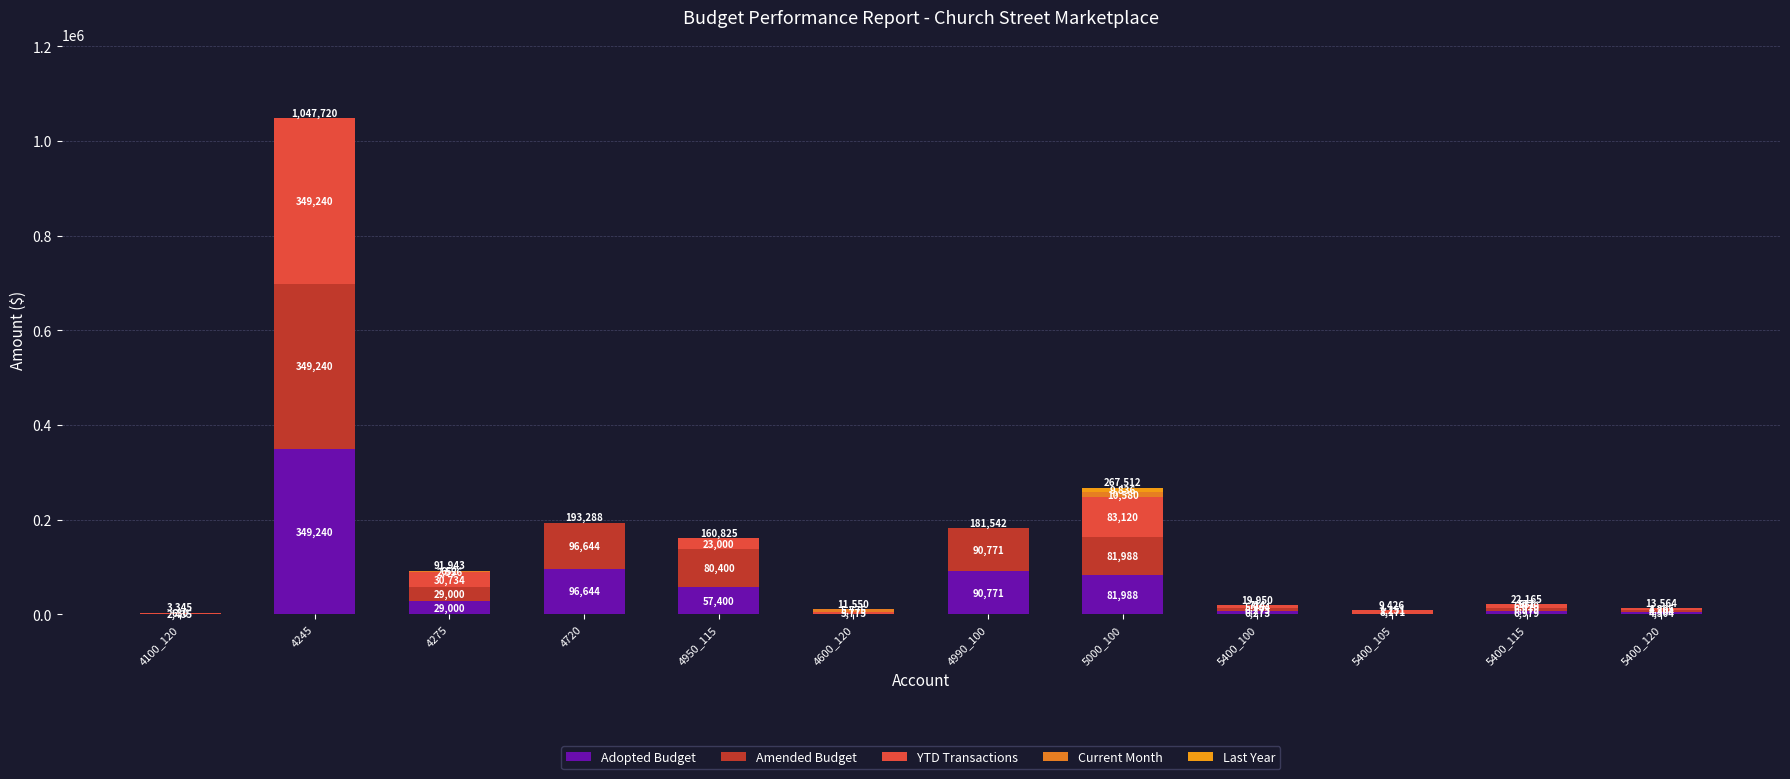

Are the bars grouped side by side (vs. stacked)?

No